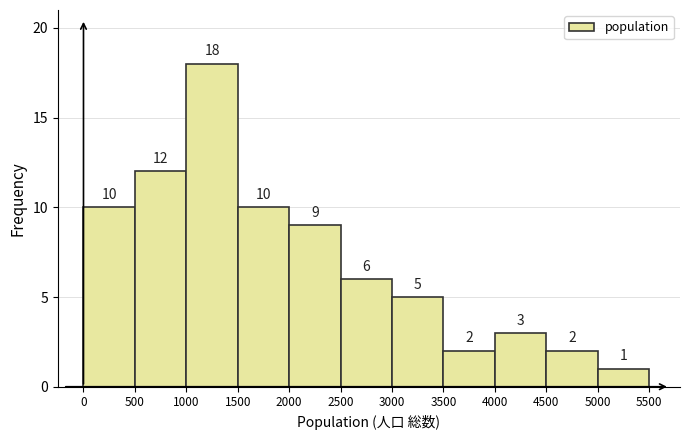

Over which range of the x-axis is the bar tallest?

1000 to 1500